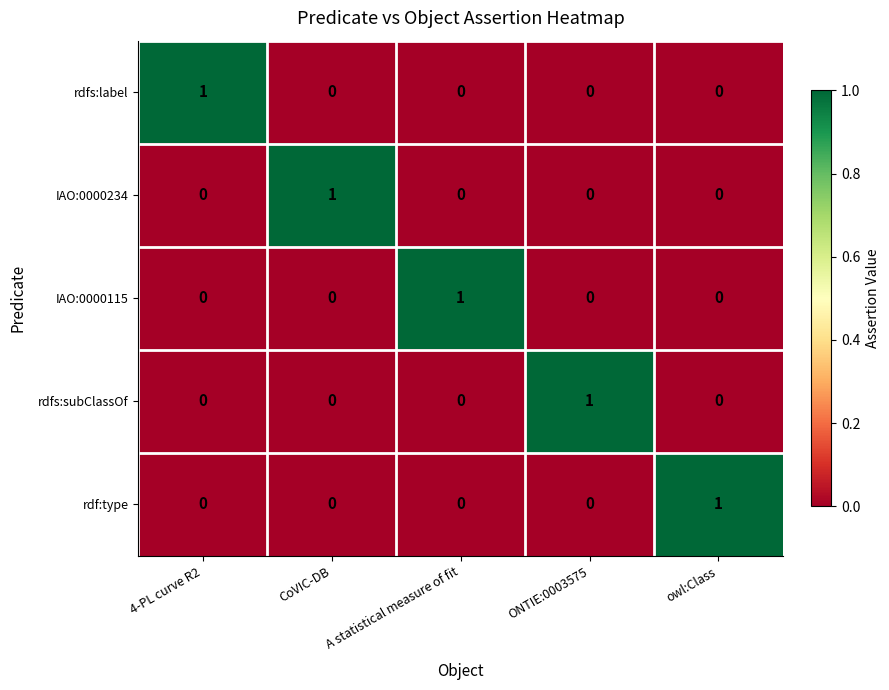

How many rdf:type values are between 0 and 1?

5